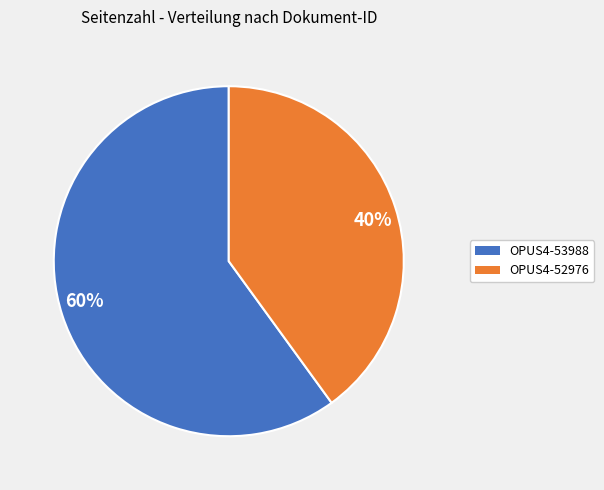

True or false: 60% accounts for 50% of the total.

False